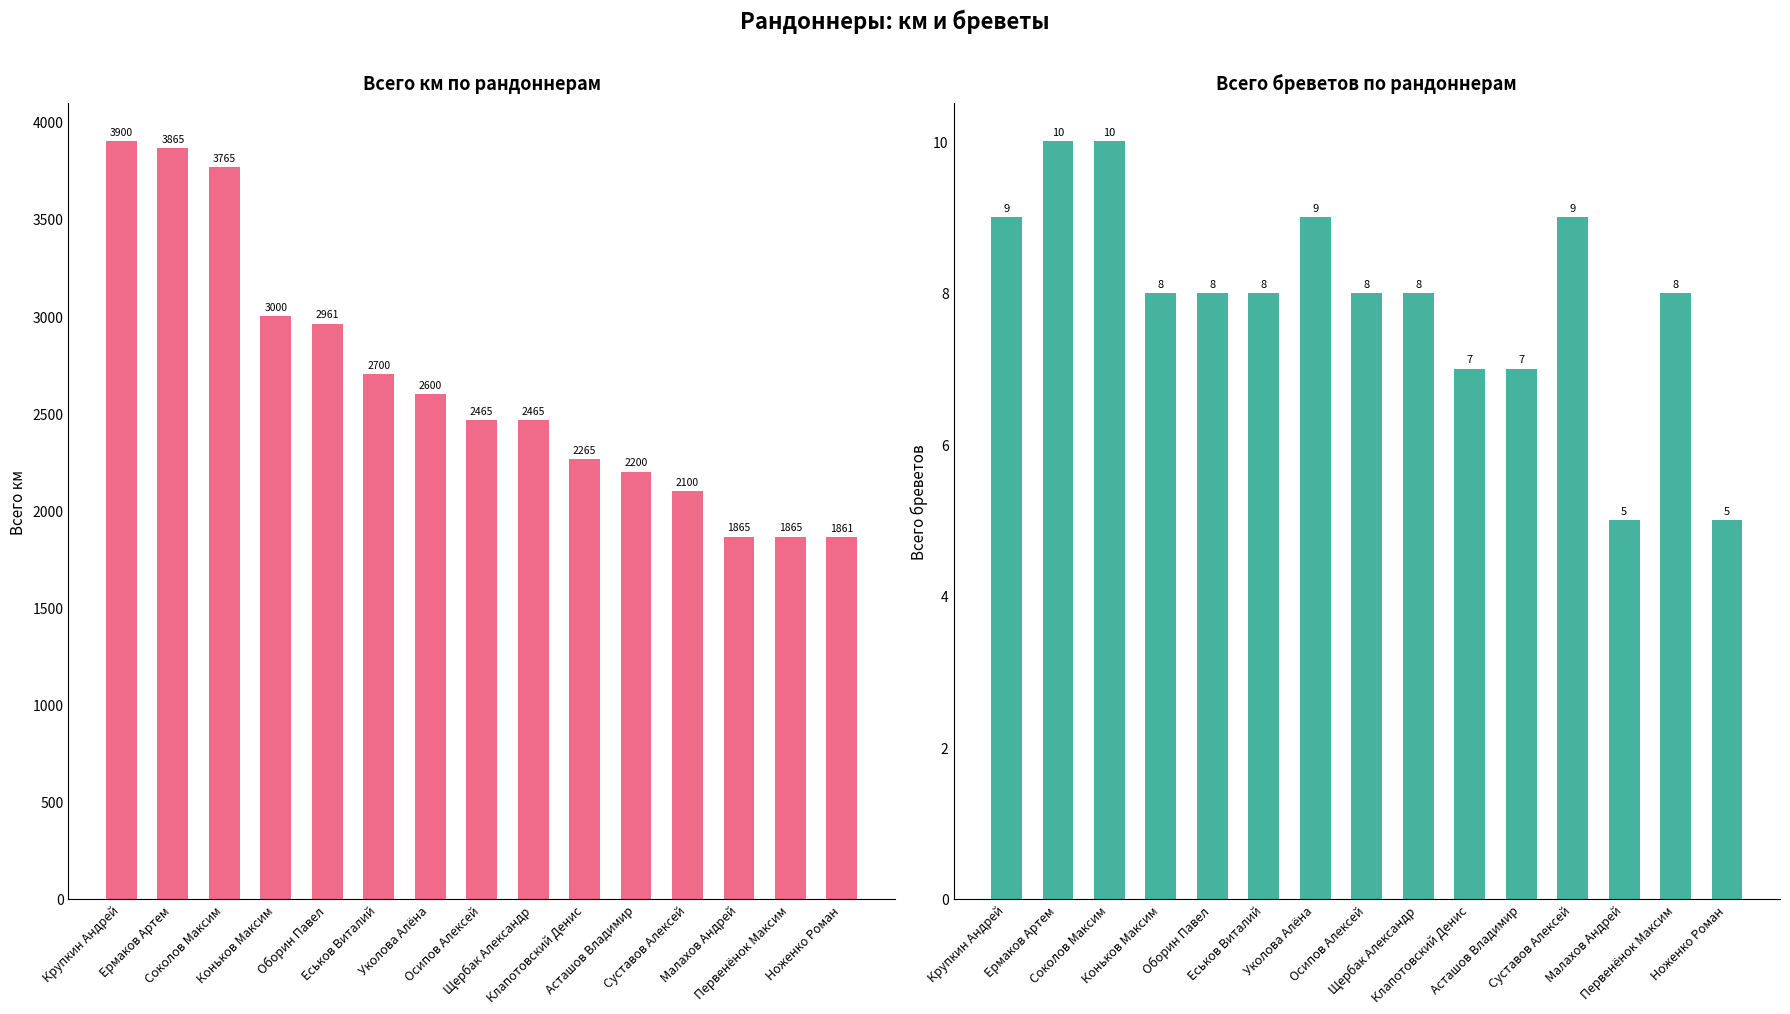

What is the difference between the highest and lowest values at Еськов Виталий?

2692